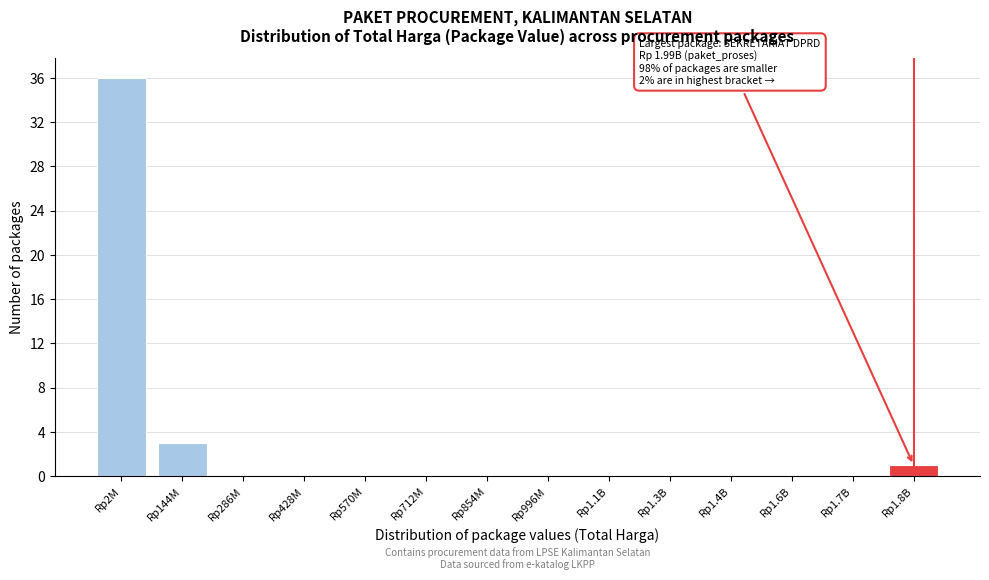

Reading left to right, transcribe all the data shown in this chart.

Rp2M=36	Rp144M=3	Rp286M=0	Rp428M=0	Rp570M=0	Rp712M=0	Rp854M=0	Rp996M=0	Rp1.1B=0	Rp1.3B=0	Rp1.4B=0	Rp1.6B=0	Rp1.7B=0	Rp1.8B=1